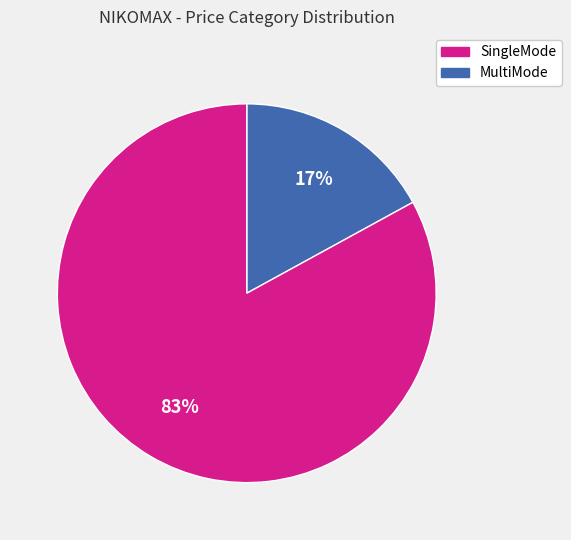

Is there any slice that represents more than half of the pie?

Yes